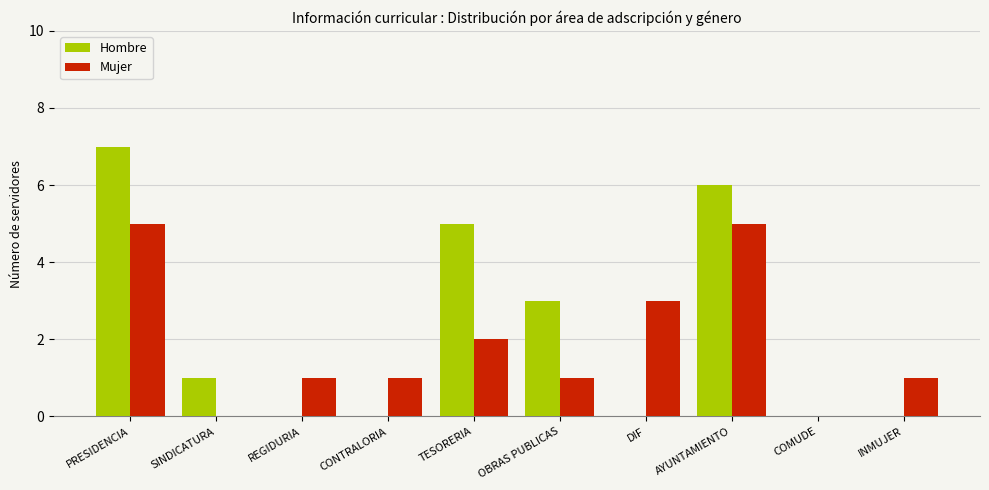

At which category is the sum across all series the highest?

PRESIDENCIA